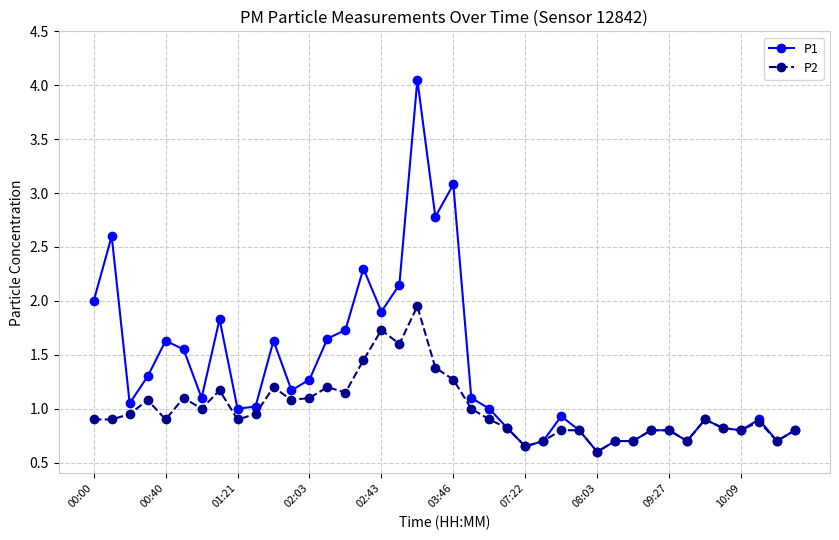

What is the value of the P2 point at the 14th from the left?

1.2